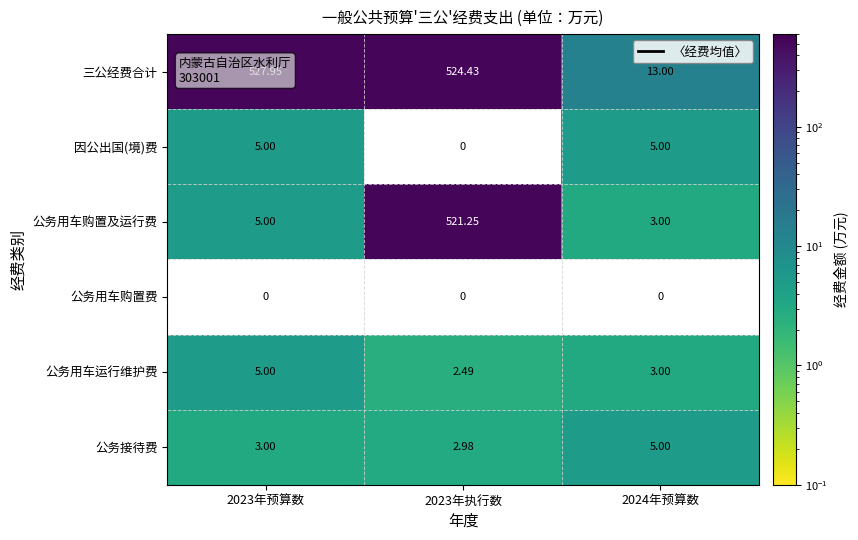

Where is 公务用车购置及运行费 nearest to the value 262?

2023年预算数